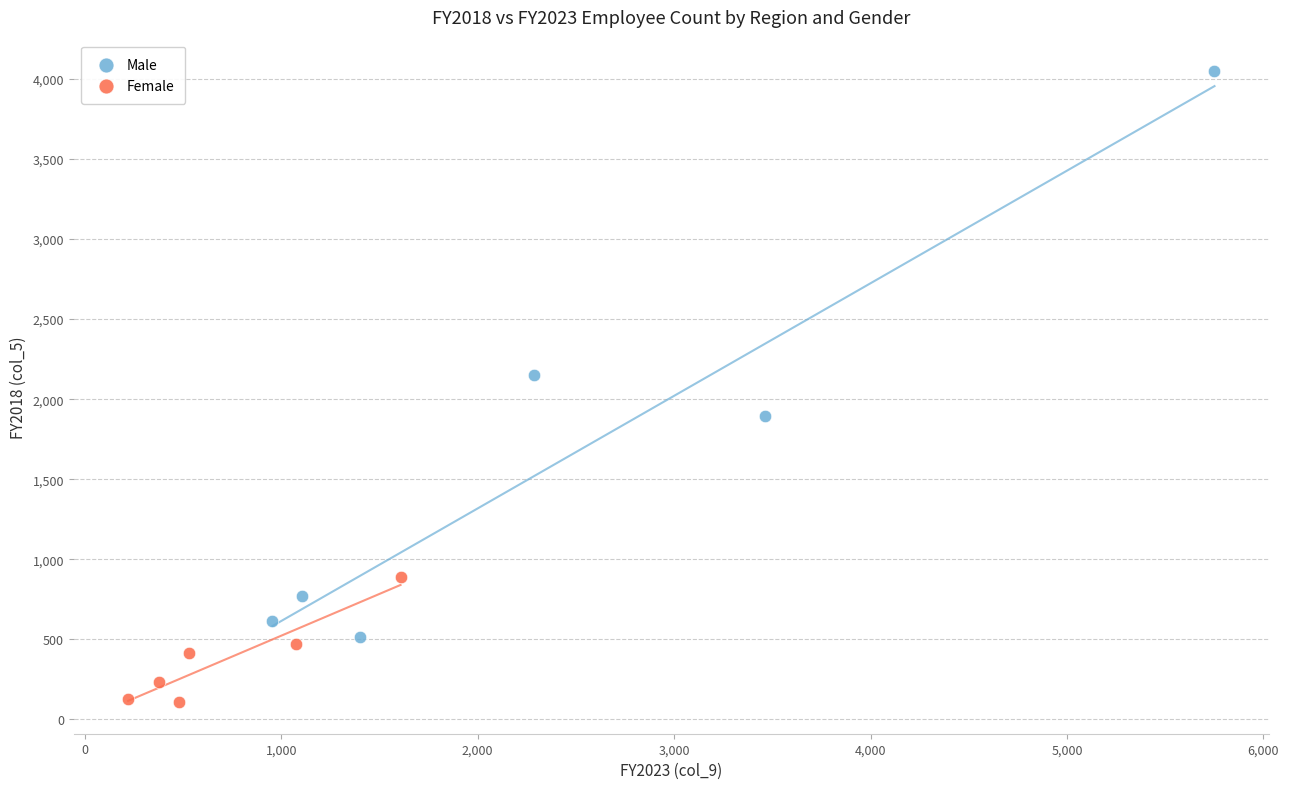

What are all the series names shown in the legend?

Male, Female